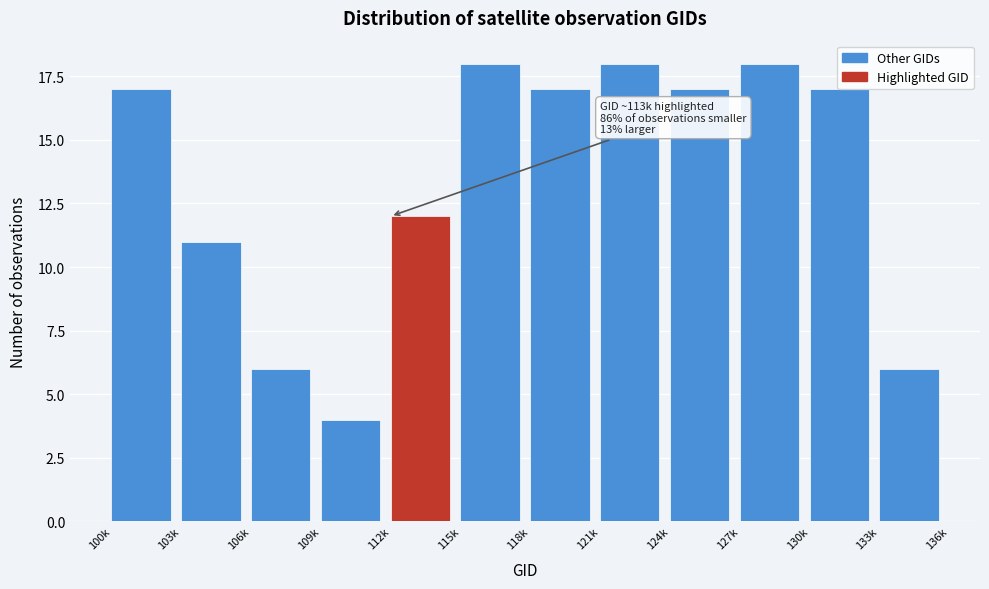

What is the label of the 12th bar from the left?

133k